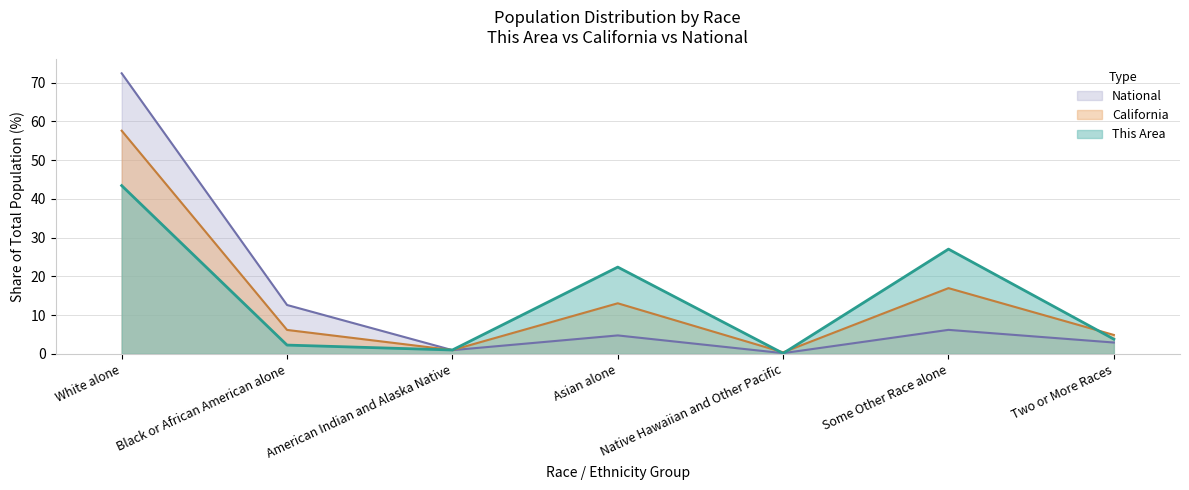

True or false: This Area and California intersect in this chart.

True